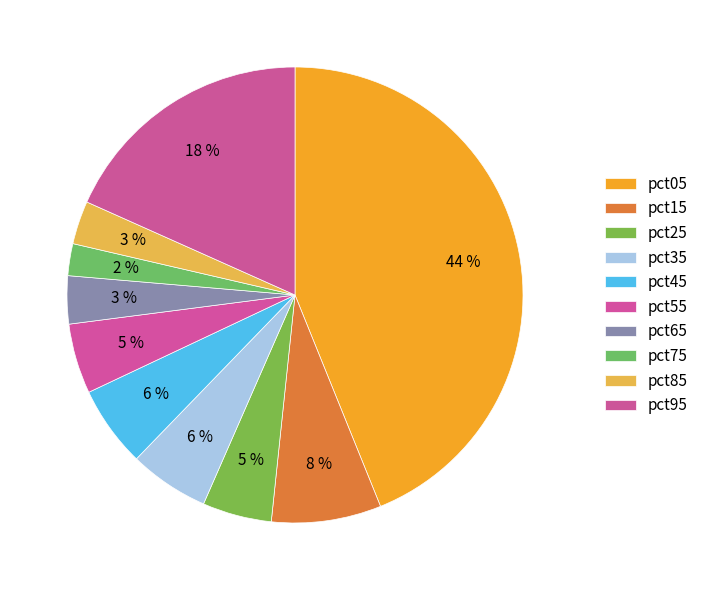

What portion of the pie excludes pct35?

94.3%